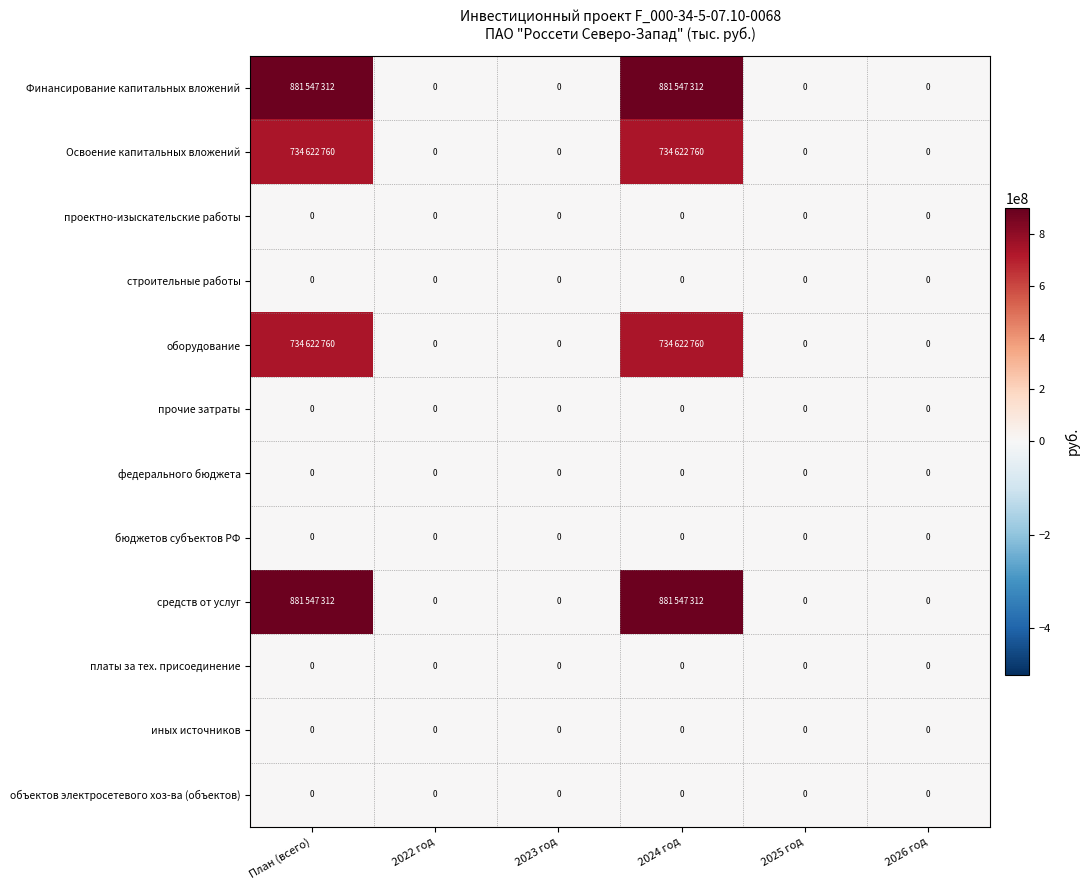

The value of проектно-изыскательские работы at 2022 год is 0. True or false?

True